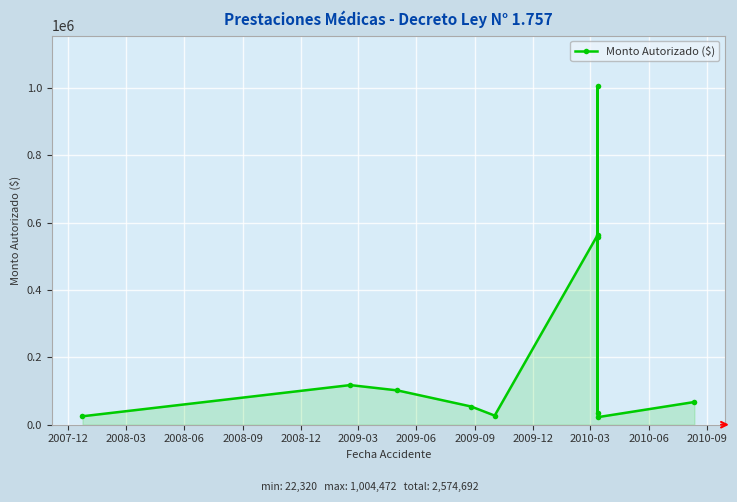

What is the average value?

234063